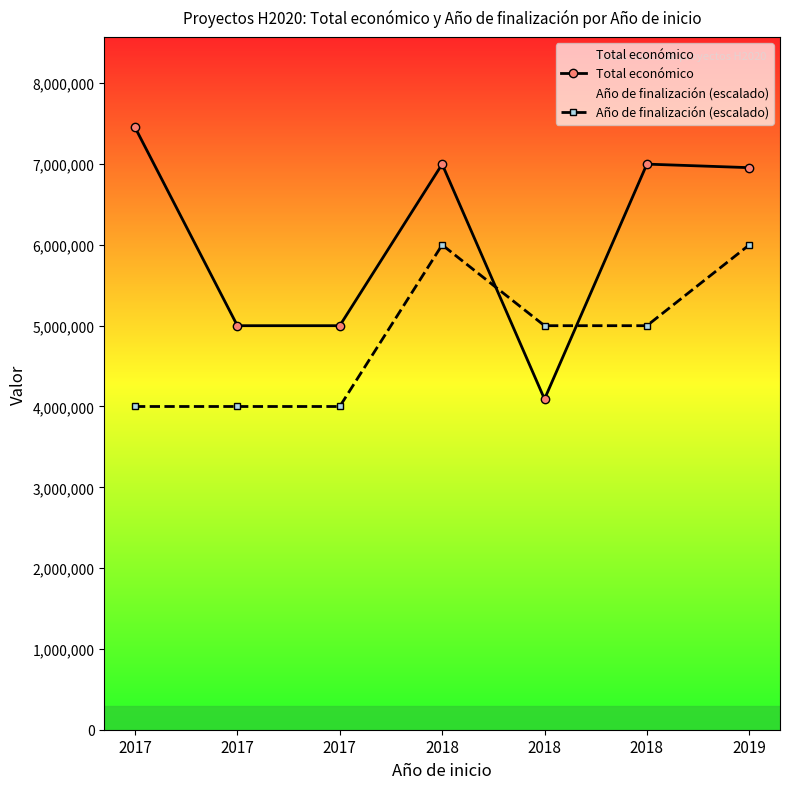

How many distinct data groups are displayed?

2